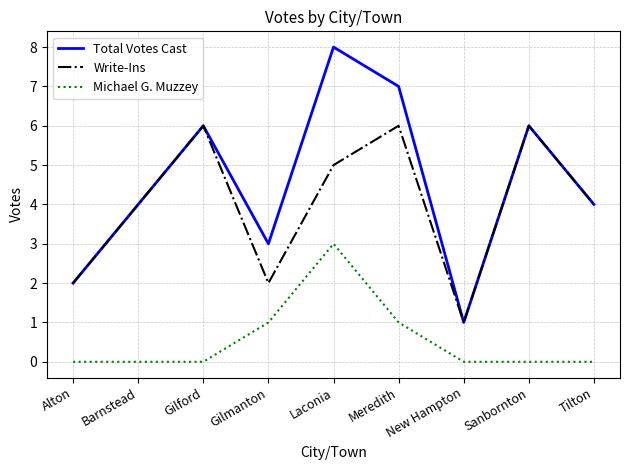

List the series in order of their peak value, lowest first.

Michael G. Muzzey, Write-Ins, Total Votes Cast